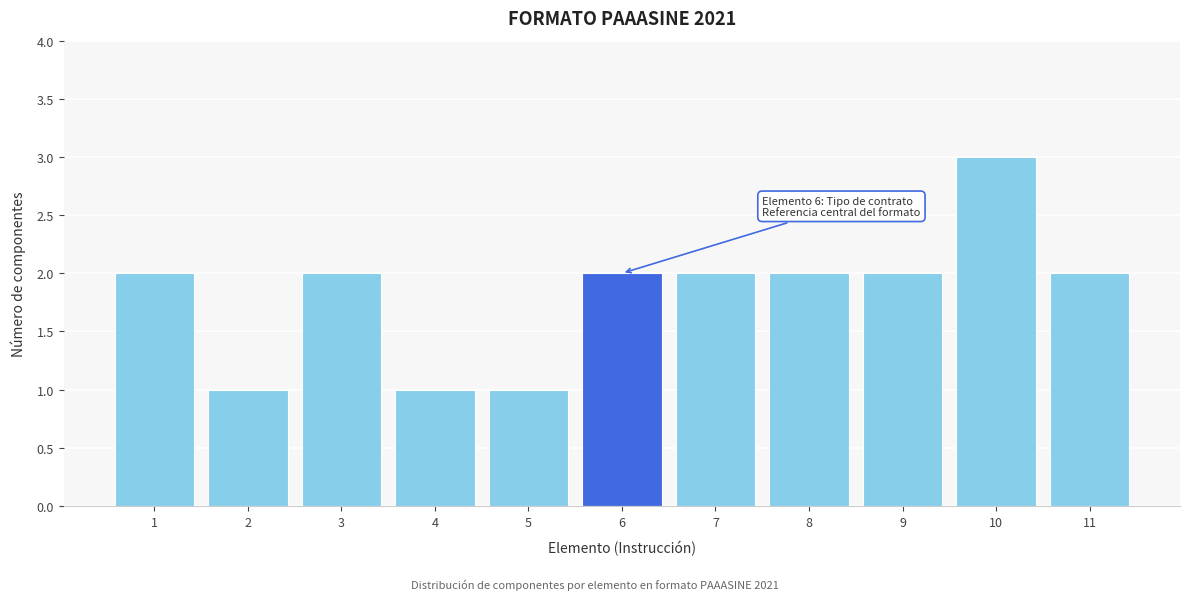

Reading right to left, extract all data points from this chart.

2	3	2	2	2	2	1	1	2	1	2